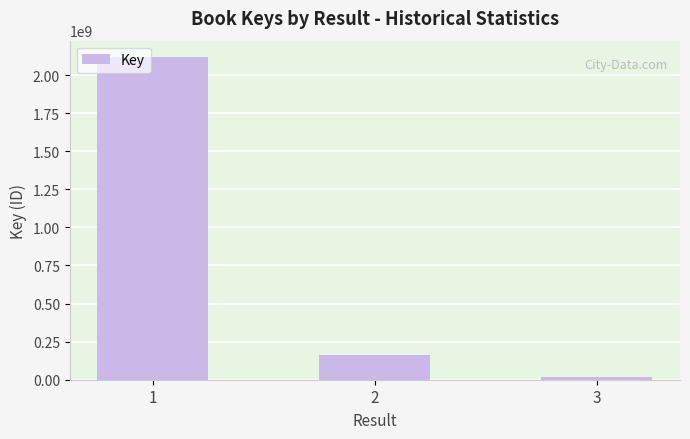

True or false: the data shows 164451313 at 2.

True